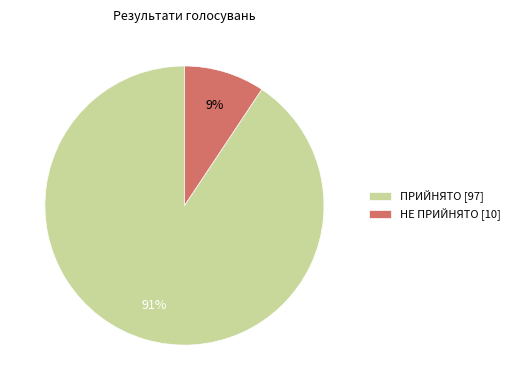

How many segments does this pie chart have?

2